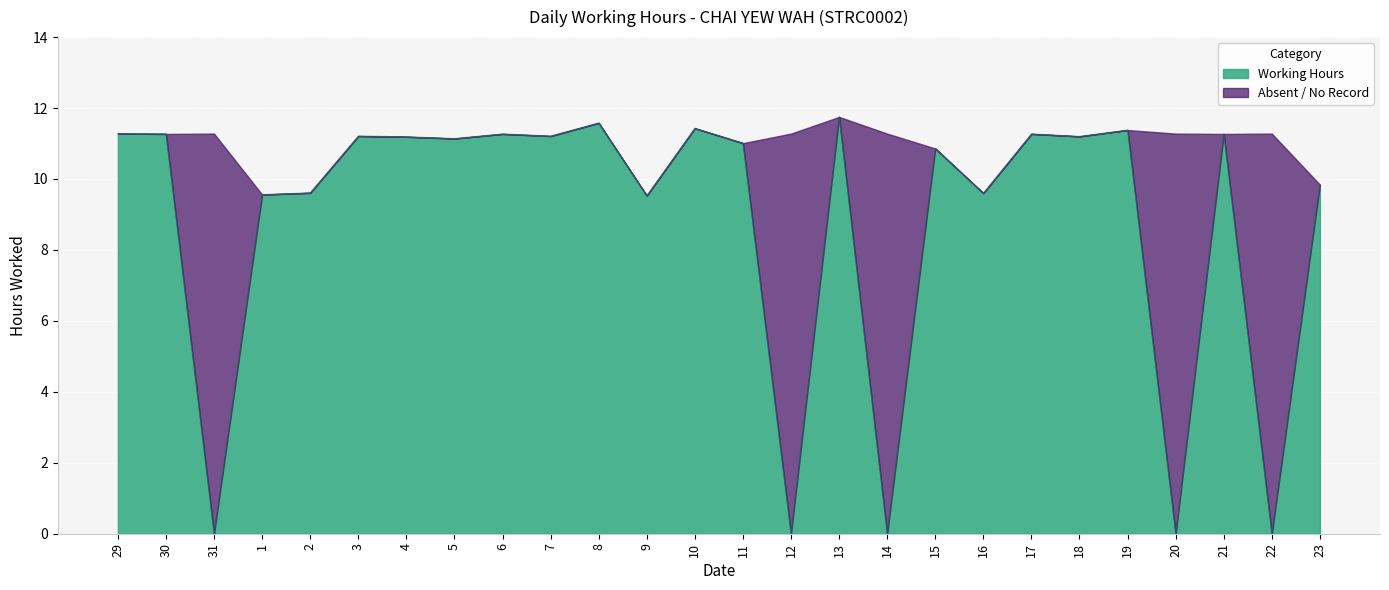

Reading left to right, what are all the values shown in this chart?

11.3	11.3	0.0	9.6	9.6	11.2	11.2	11.1	11.3	11.2	11.6	9.5	11.4	11.0	0.0	11.8	0.0	10.9	9.6	11.3	11.2	11.4	0.0	11.3	0.0	9.8